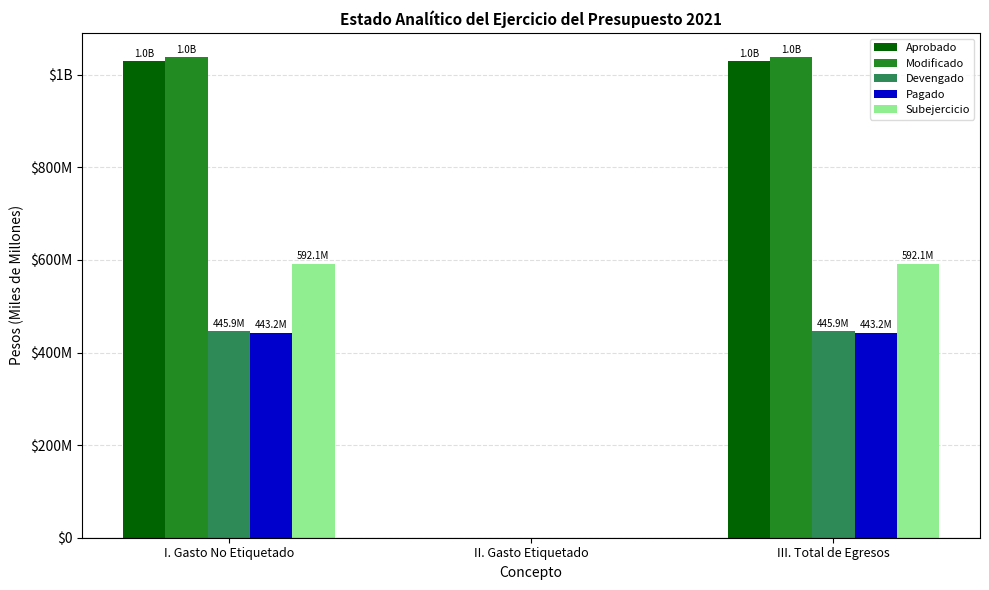

What position from the right is II. Gasto Etiquetado?

2